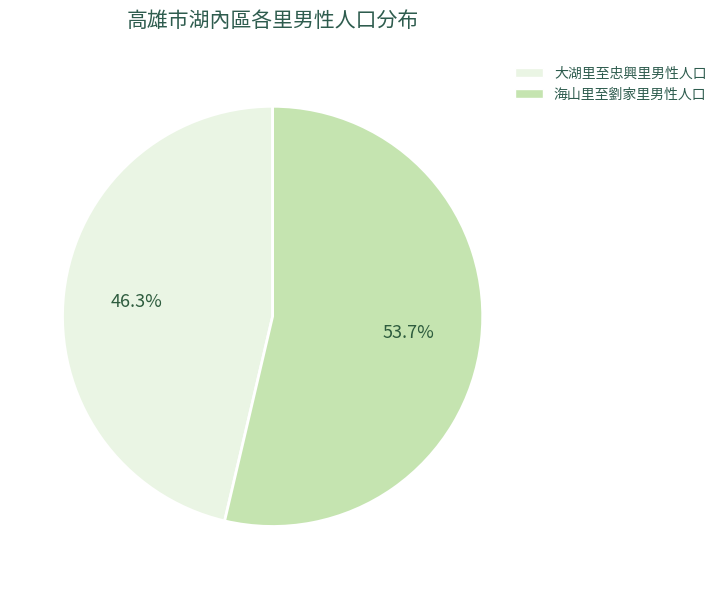

Is there any slice that represents more than half of the pie?

Yes